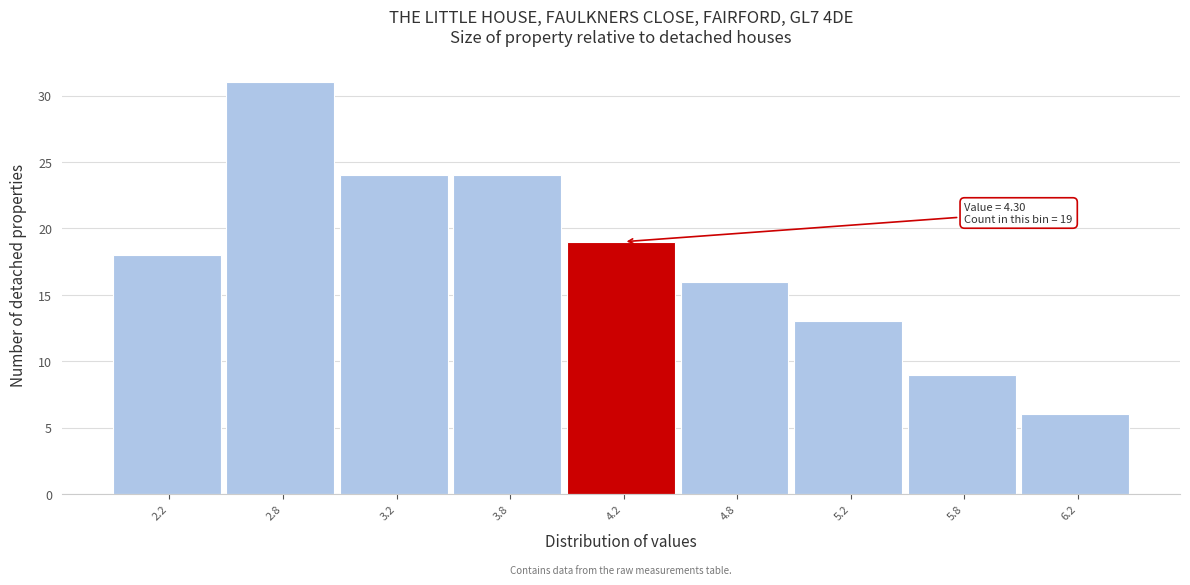

Reading left to right, list all the values displayed in this chart.

18	31	24	24	19	16	13	9	6